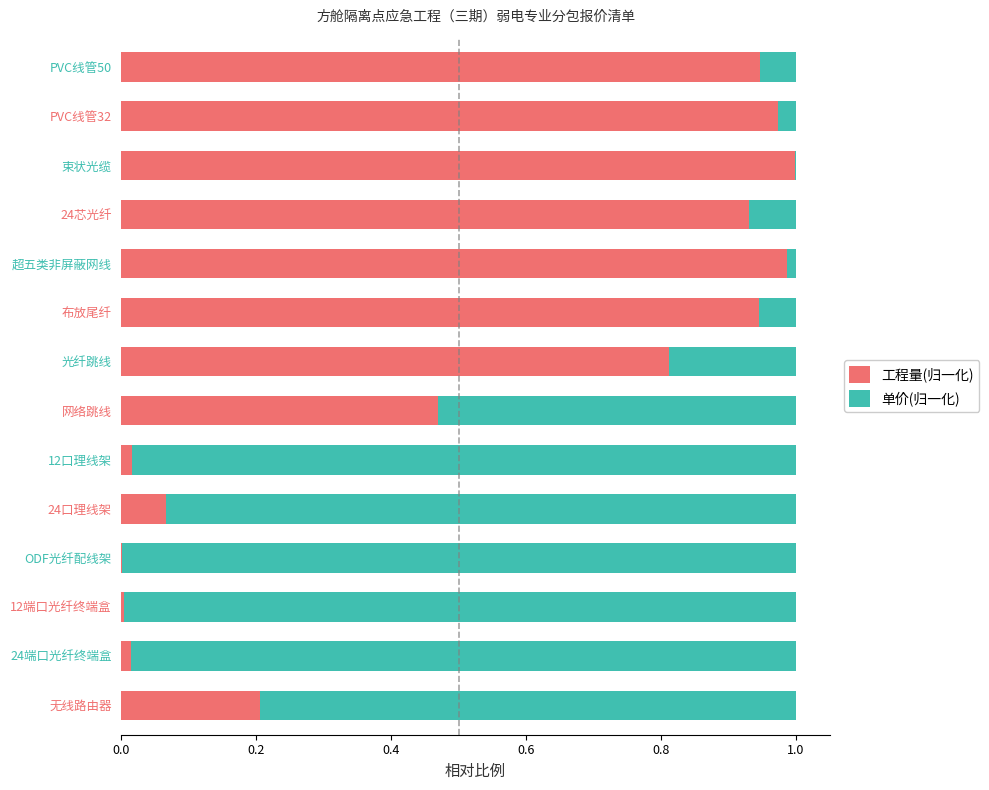

Is it true that 工程量(归一化) equals 0.3 at 无线路由器?

False